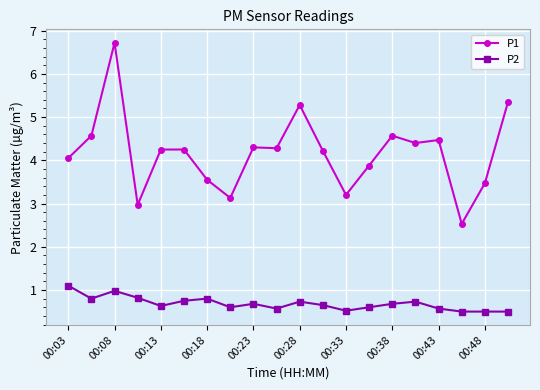

Rank the series by their maximum value, from highest to lowest.

P1, P2